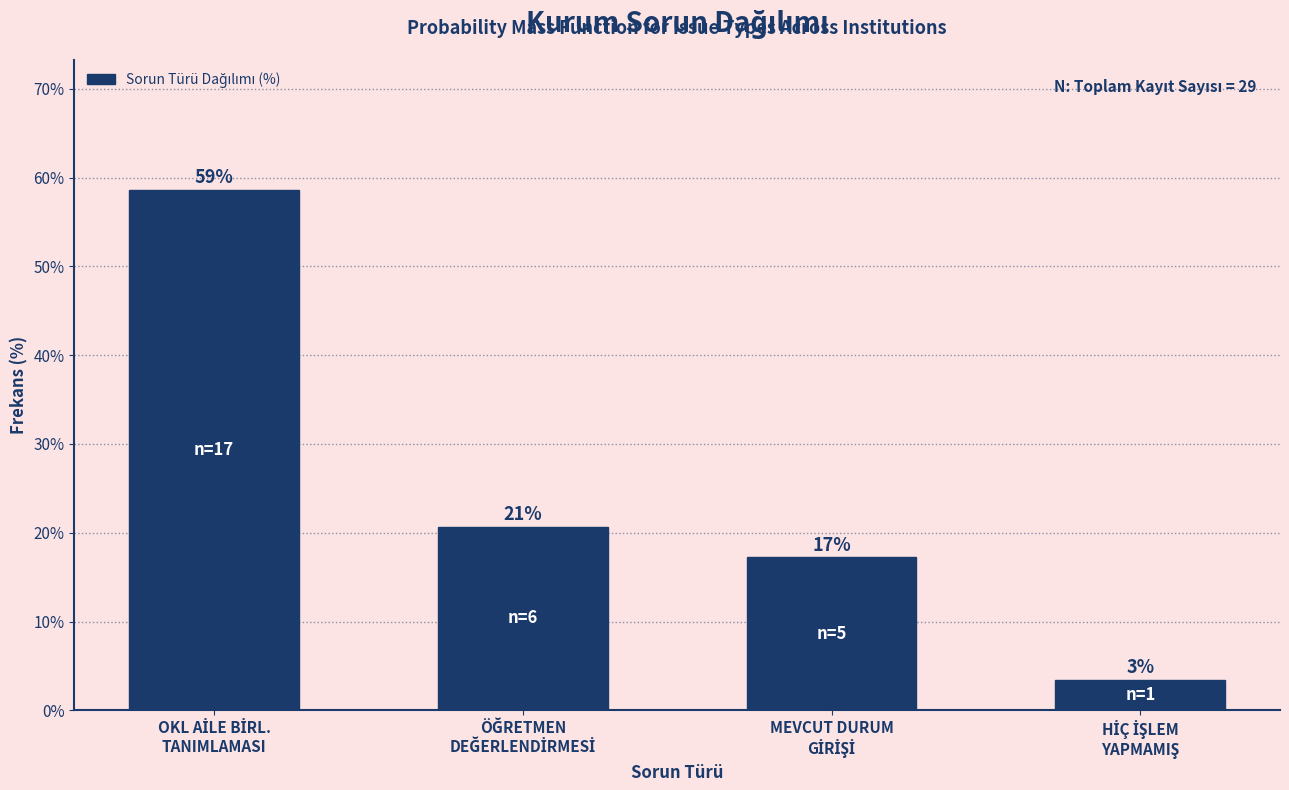

Does the chart contain any negative values?

No